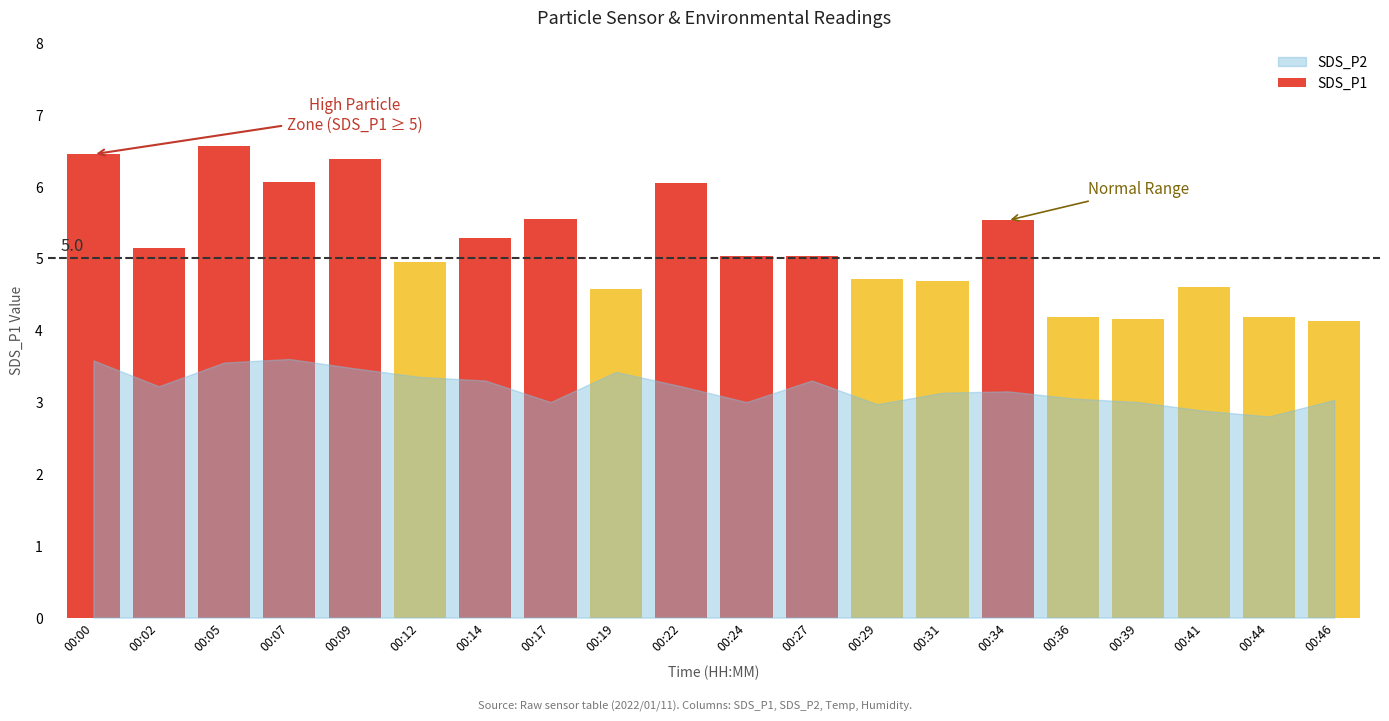

Is it true that the value at 00:29 is 4.7?

True